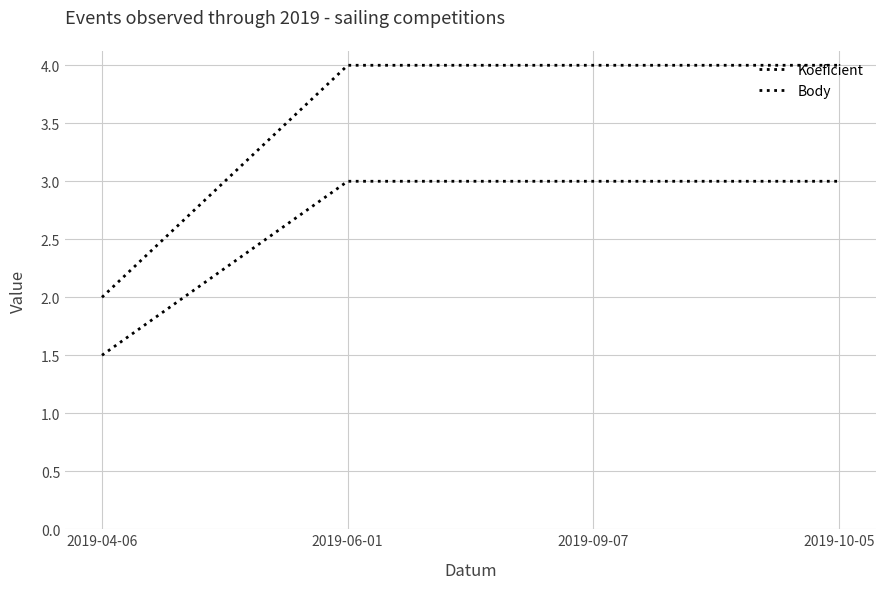

How many series are shown in this chart?

2